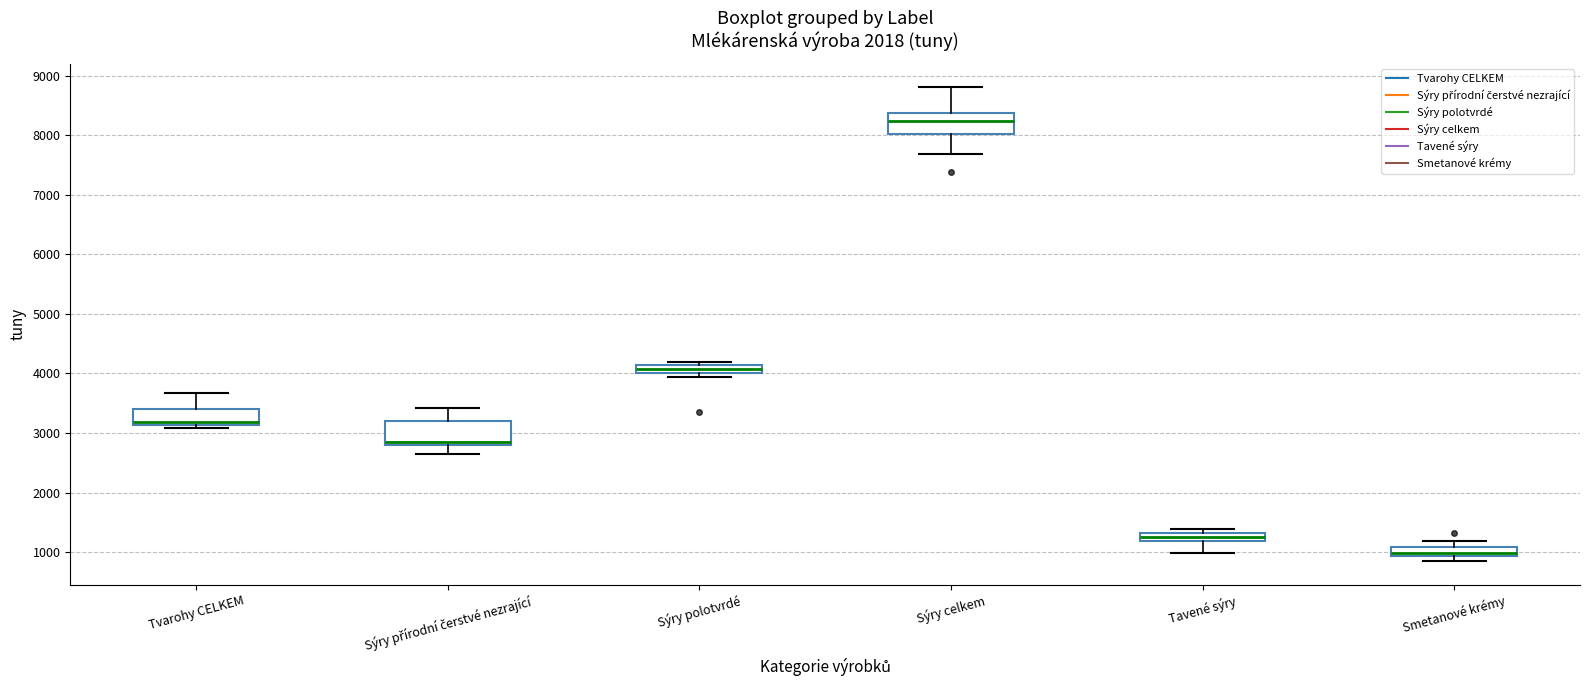

Which box has the lowest median line?

Smetanové krémy